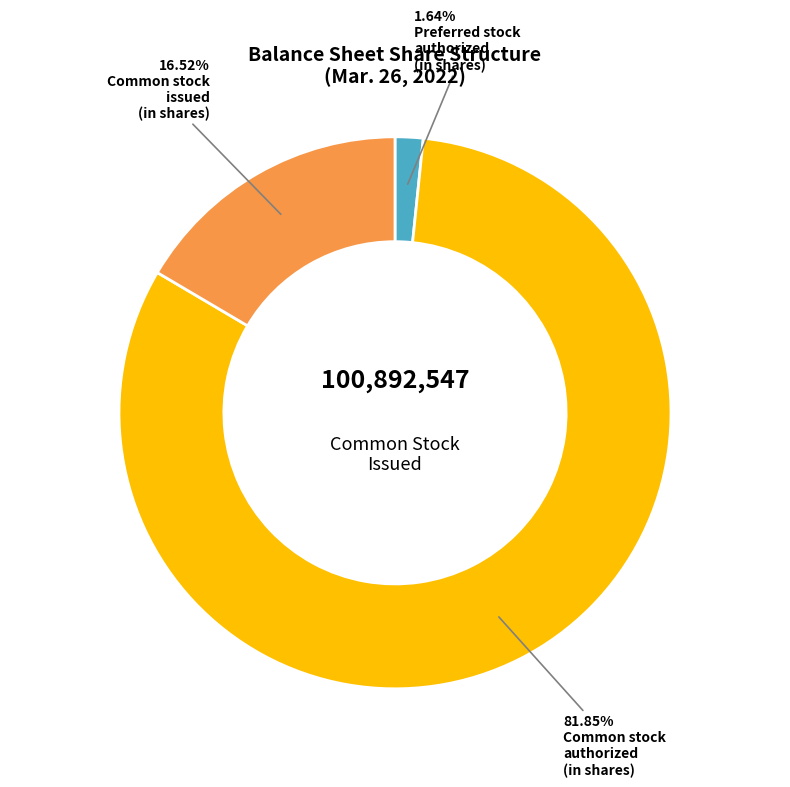

Does any single category account for the majority?

Yes